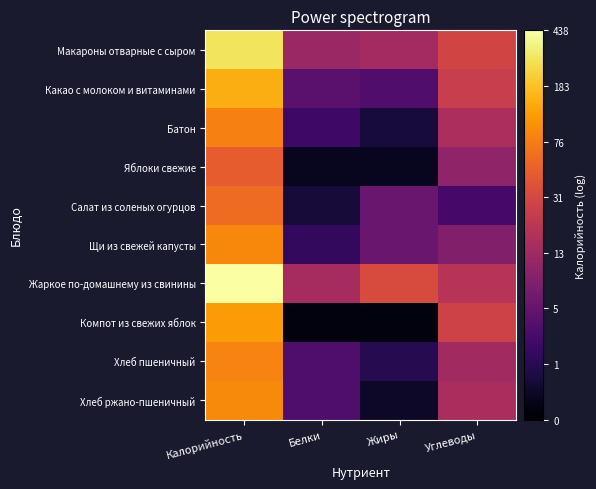

Reading left to right, what are all the values shown in this chart?

Макароны отварные с сыром: Калорийность=5.7	Белки=2.5	Жиры=2.7	Углеводы=3.4
Какао с молоком и витаминами: Калорийность=5.0	Белки=1.6	Жиры=1.4	Углеводы=3.3
Батон: Калорийность=4.4	Белки=1.2	Жиры=0.6	Углеводы=2.8
Яблоки свежие: Калорийность=3.9	Белки=0.3	Жиры=0.3	Углеводы=2.4
Салат из соленых огурцов: Калорийность=4.1	Белки=0.6	Жиры=1.8	Углеводы=1.3
Щи из свежей капусты: Калорийность=4.5	Белки=1.0	Жиры=1.8	Углеводы=2.2
Жаркое по-домашнему из свинины: Калорийность=6.1	Белки=2.7	Жиры=3.5	Углеводы=3.0
Компот из свежих яблок: Калорийность=4.8	Белки=0.1	Жиры=0.1	Углеводы=3.4
Хлеб пшеничный: Калорийность=4.4	Белки=1.4	Жиры=0.9	Углеводы=2.6
Хлеб ржано-пшеничный: Калорийность=4.5	Белки=1.4	Жиры=0.4	Углеводы=2.8